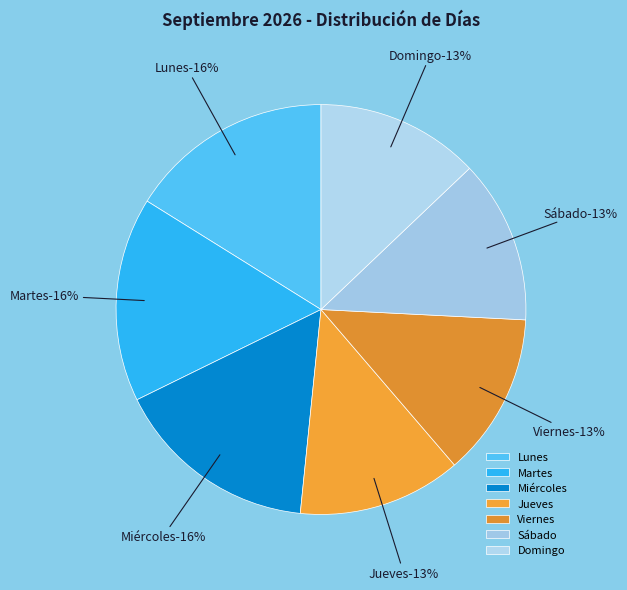

To the nearest percent, what is the difference between the largest and smallest slice percentages?

3%